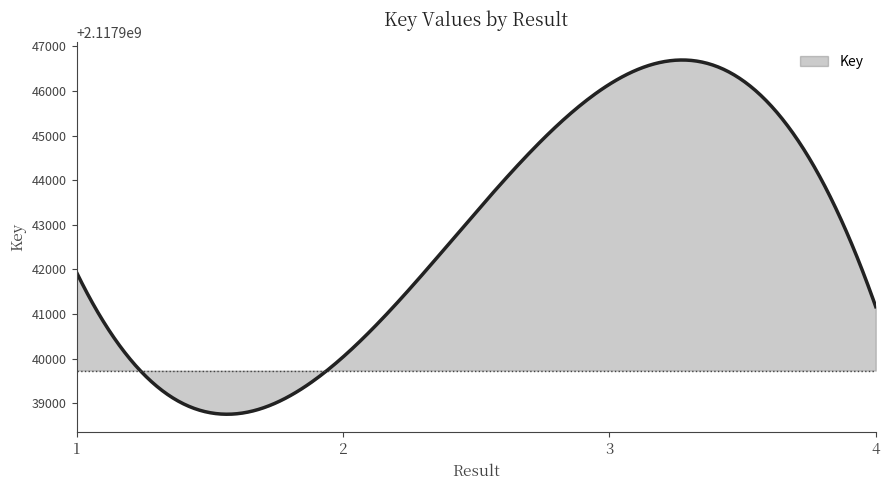

What is the maximum value shown in the chart?

2117946695.9